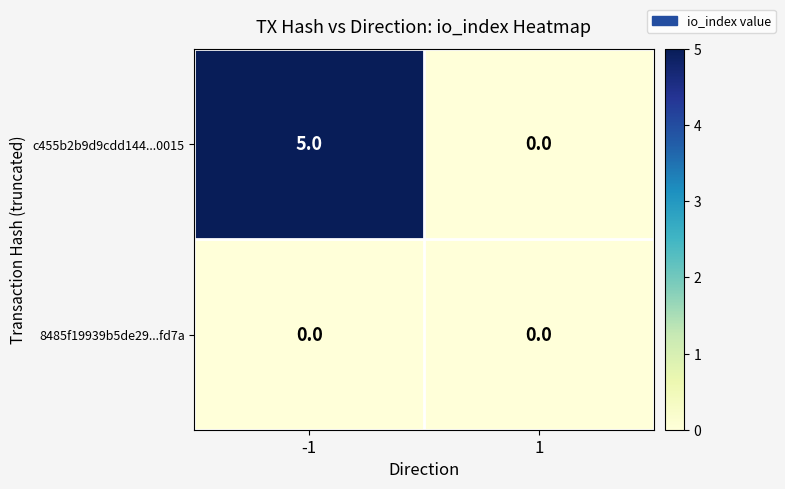

Which category has the highest value across all series?

-1